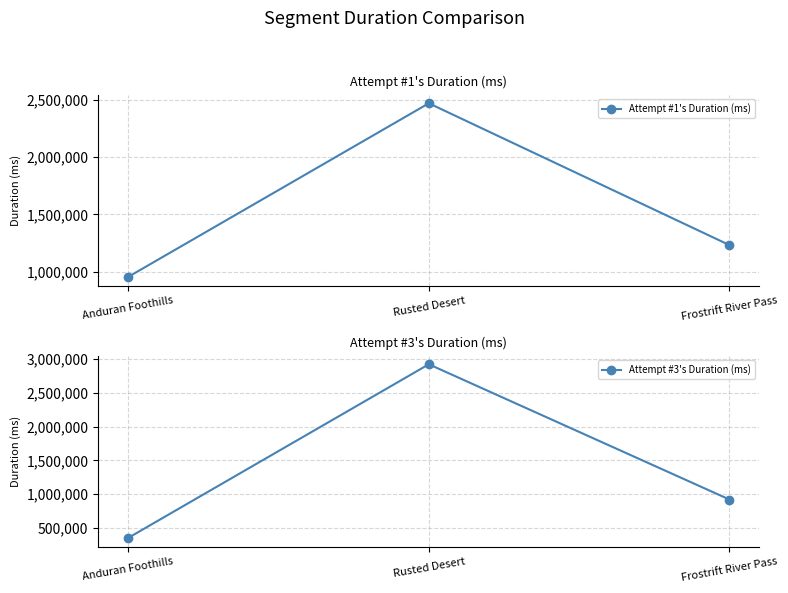

The Attempt #3's Duration (ms) series shows 115769 at Anduran Foothills. True or false?

False